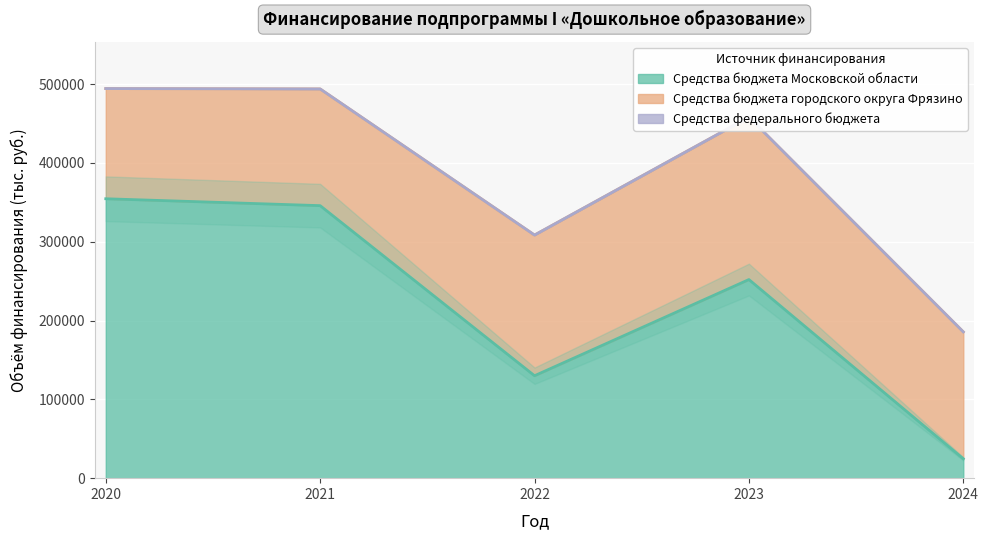

The Средства федерального бюджета series shows 0.0 at 2022. True or false?

True